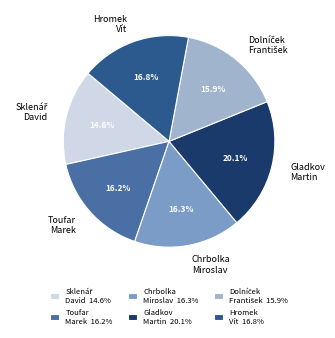

What is the largest slice in the pie chart?

Gladkov Martin